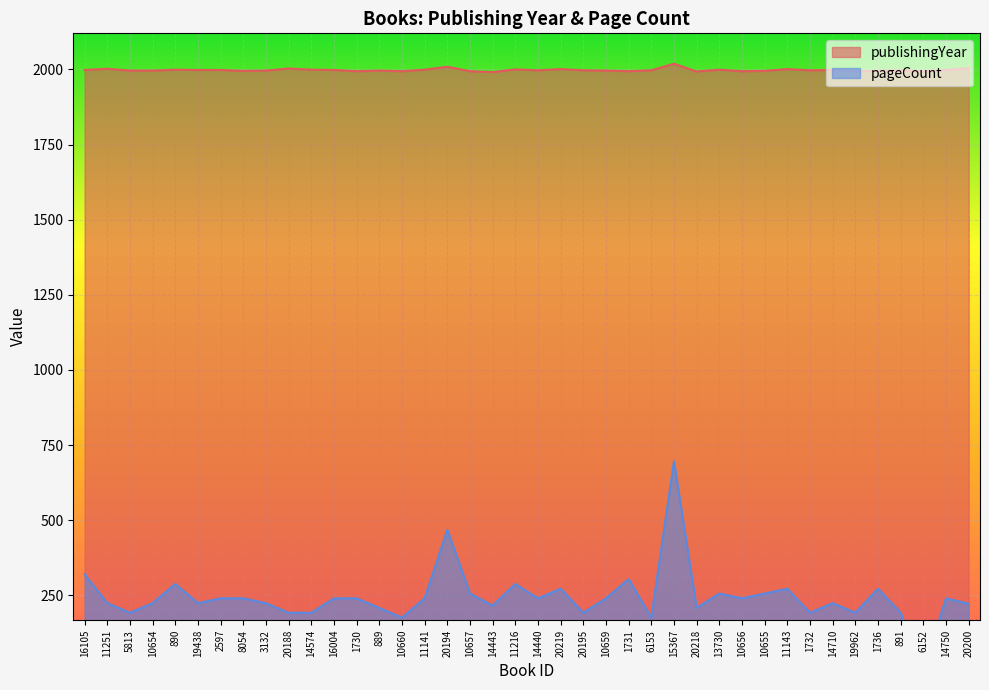

Reading left to right, what are all the values shown in this chart?

publishingYear: 16105=1998	11251=2002	5813=1996	10654=1996	890=1999	19438=1998	2597=1998	8054=1995	3132=1996	20188=2003	14574=1999	16004=1998	1730=1994	889=1996	10660=1994	11141=1999	20194=2009	10657=1994	14443=1991	11216=2000	14440=1997	20219=2001	20195=1997	10659=1996	1731=1994	6153=1997	15367=2019	20218=1993	13730=1999	10656=1994	10655=1995	11143=2001	1732=1997	14710=1998	19962=1994	1736=1995	891=1997	6152=1994	14750=1998	20200=2004
pageCount: 16105=320	11251=224	5813=192	10654=224	890=288	19438=224	2597=240	8054=240	3132=224	20188=192	14574=192	16004=240	1730=240	889=208	10660=176	11141=240	20194=468	10657=256	14443=216	11216=288	14440=240	20219=272	20195=192	10659=240	1731=304	6153=176	15367=696	20218=208	13730=256	10656=240	10655=256	11143=272	1732=192	14710=224	19962=192	1736=272	891=192	6152=0	14750=240	20200=222